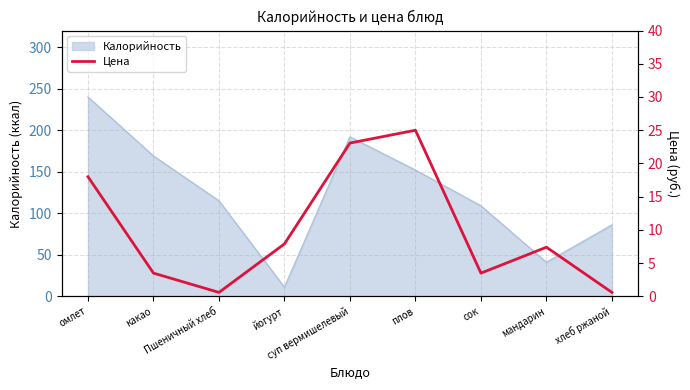

Is it true that the value at сок is 3.5?

True